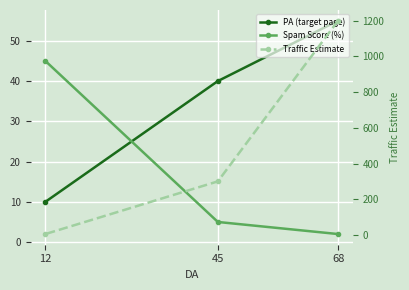

Reading left to right, transcribe all the data shown in this chart.

PA (target page): 55	40	10
Spam Score (%): 2	5	45
Traffic Estimate: 1200	300	5